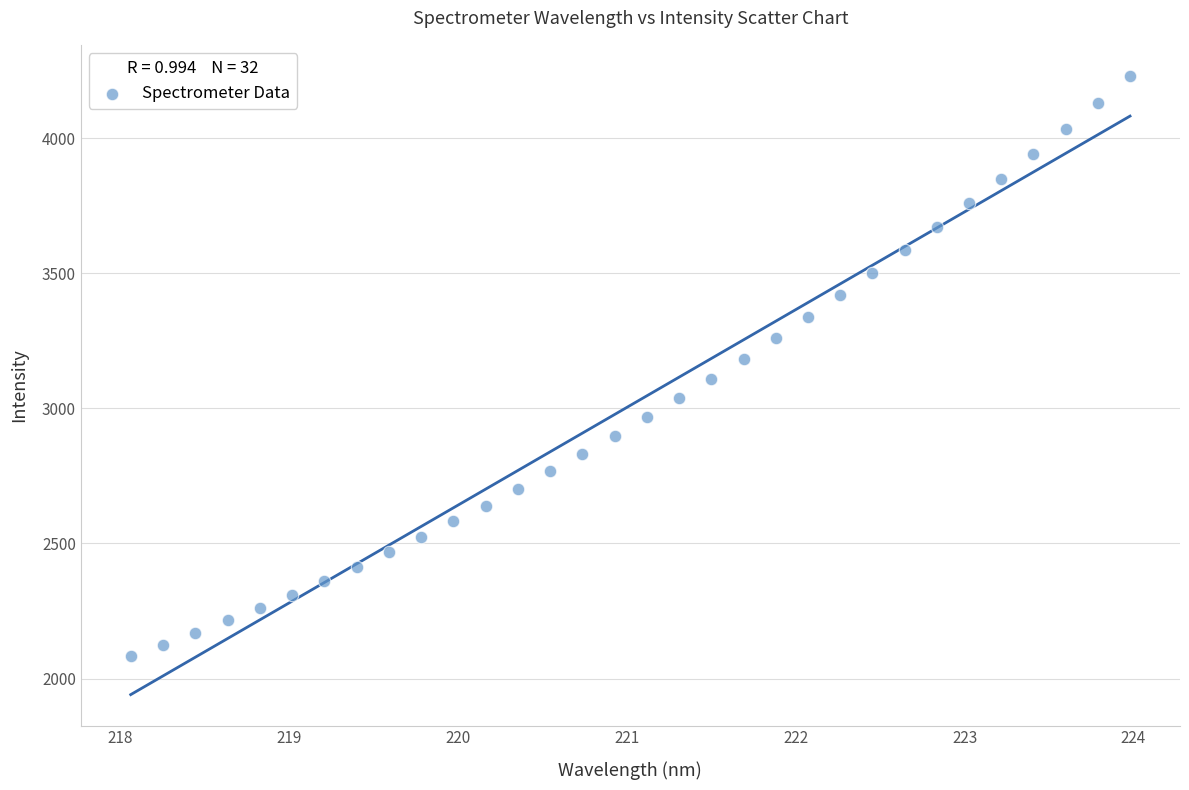

What is the range of X values (max minus min)?

5.9